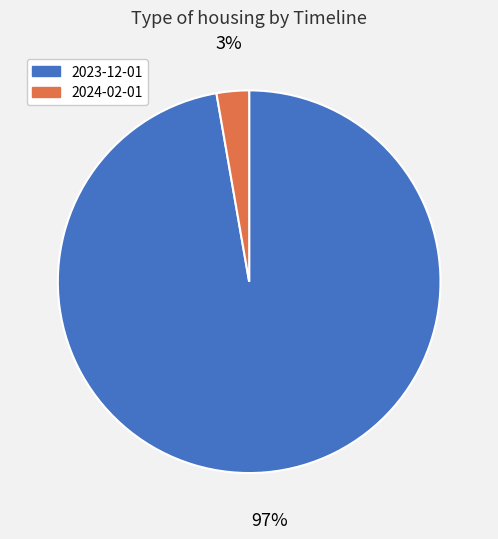

Rank the categories by value from highest to lowest.

2023-12-01, 2024-02-01